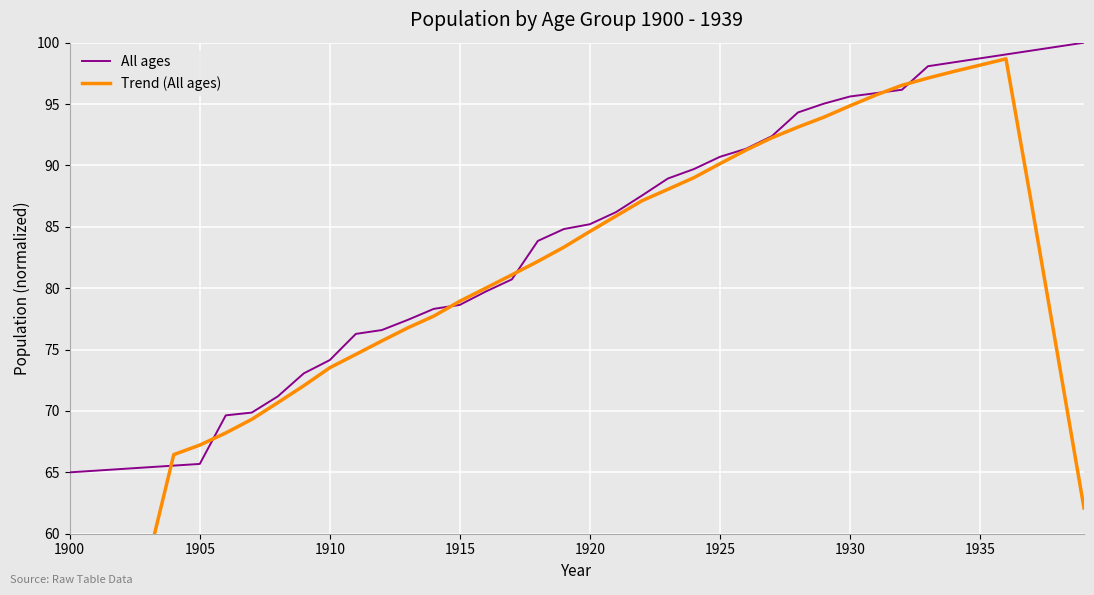

What is the value of the Trend (All ages) point at the 27th from the left?

91.2